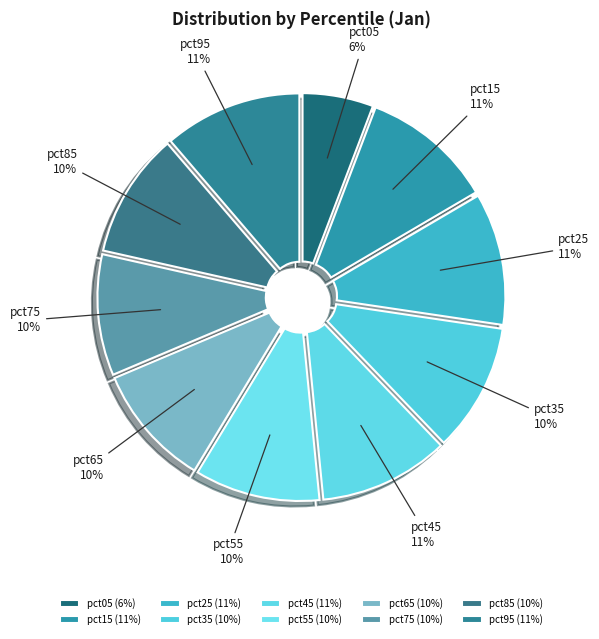

How many segments does this pie chart have?

10